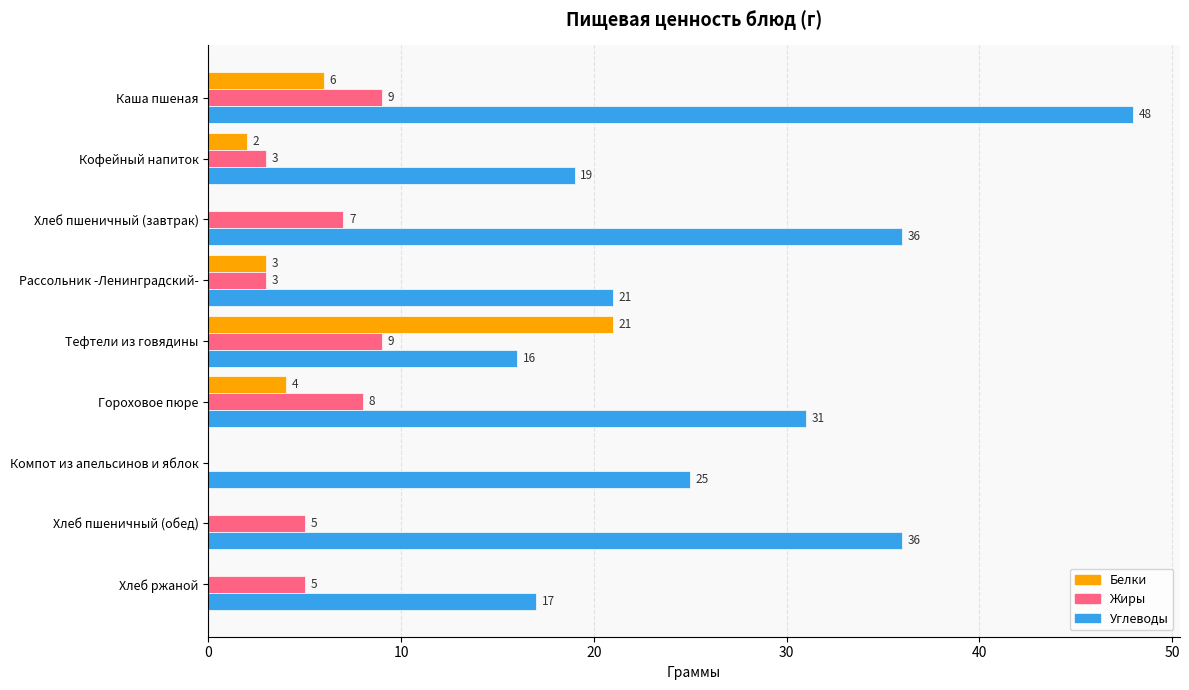

Between Каша пшеная and Хлеб пшеничный (обед), which series saw the biggest shift?

Углеводы